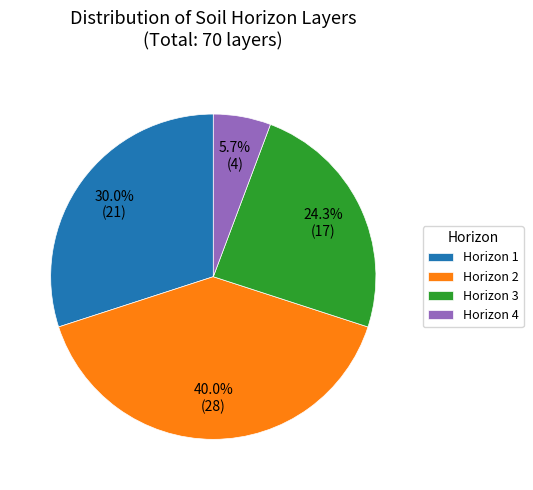

Rank the categories by value from highest to lowest.

Horizon 2, Horizon 1, Horizon 3, Horizon 4